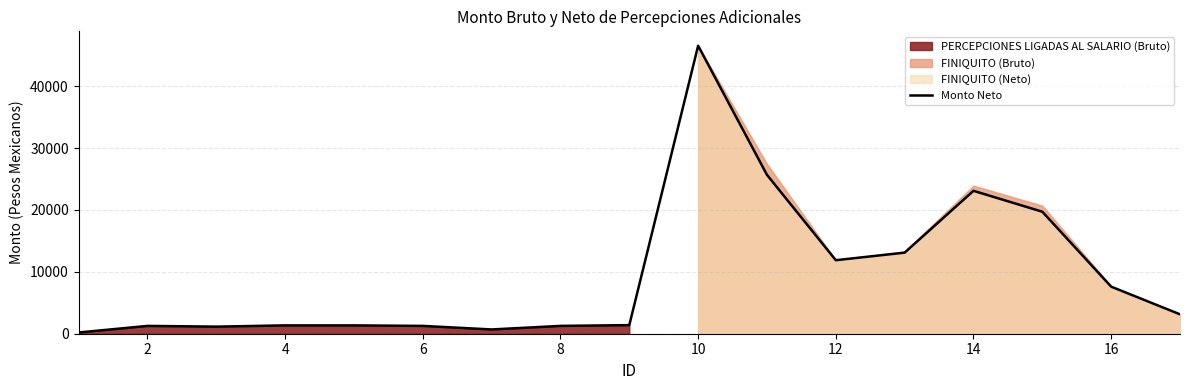

The value of Monto Neto at 2 is 1263.9. True or false?

True